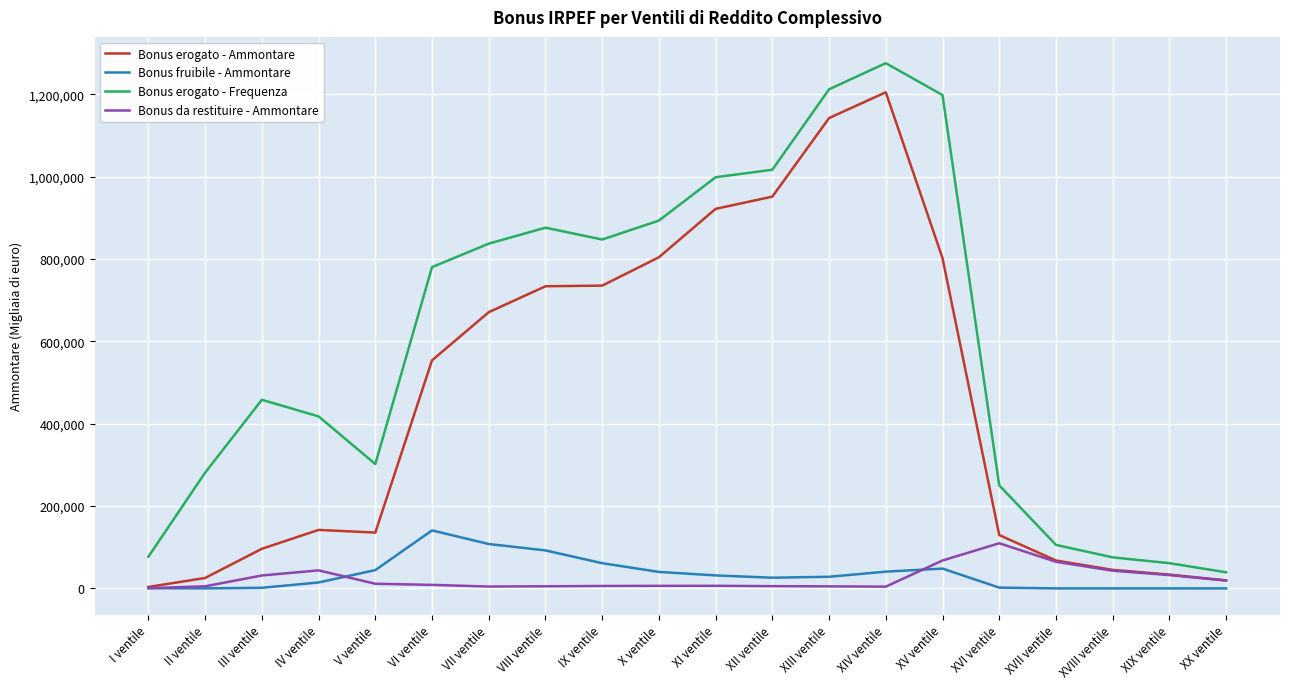

The Bonus fruibile - Ammontare series shows 26850 at VII ventile. True or false?

False